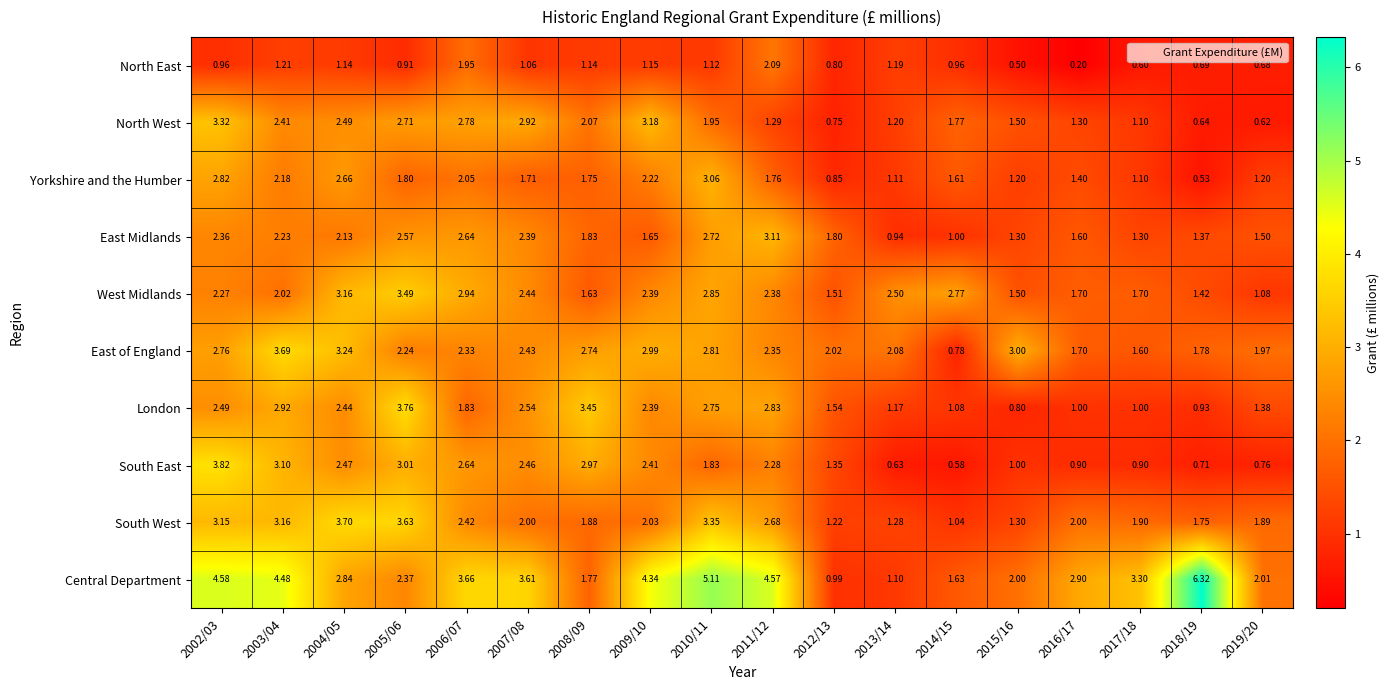

Which series has the widest spread of values?

Central Department